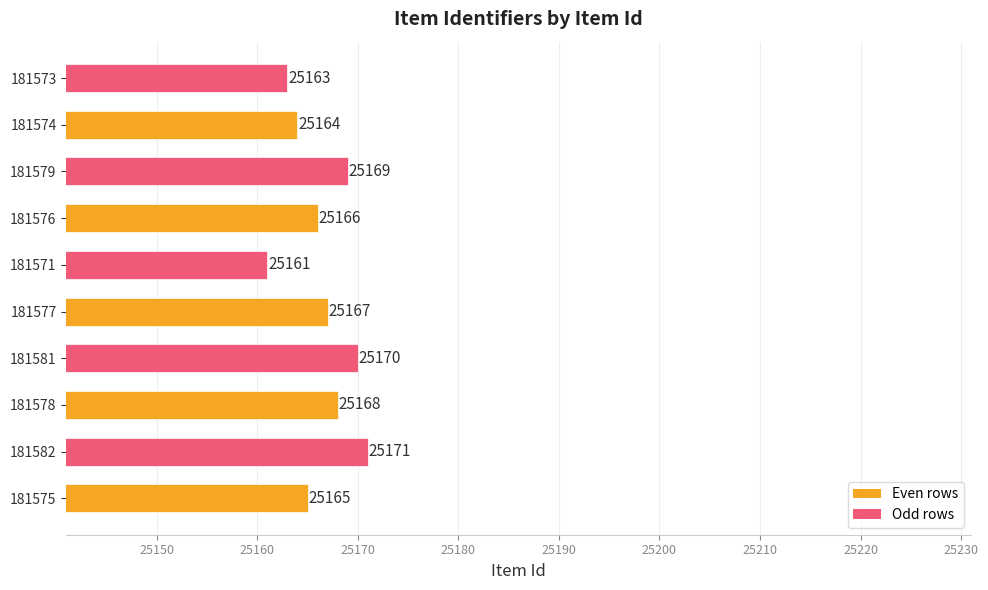

At which label is the value closest to 25166?

181576